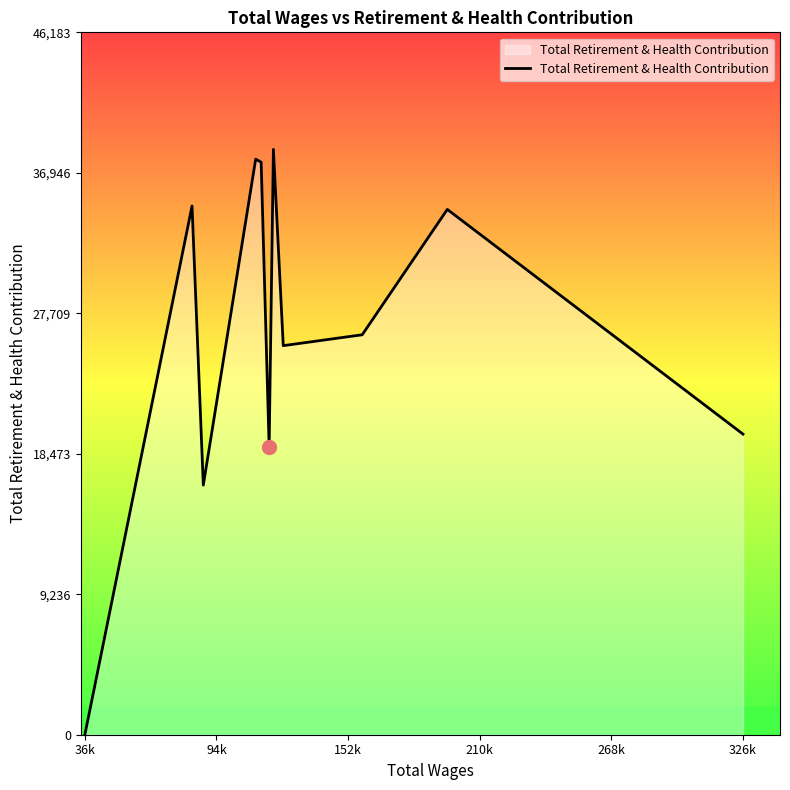

What is the maximum value shown in the chart?

38486